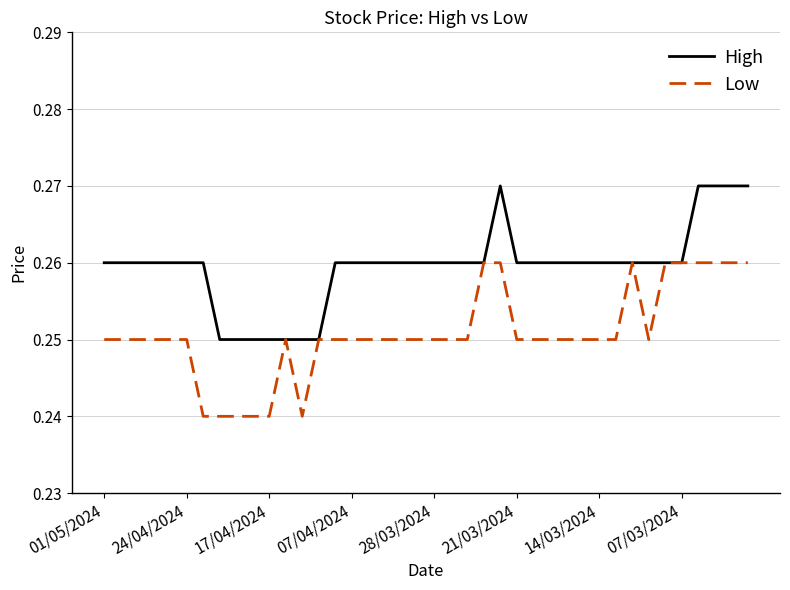

Rank the series by their average value, from highest to lowest.

High, Low